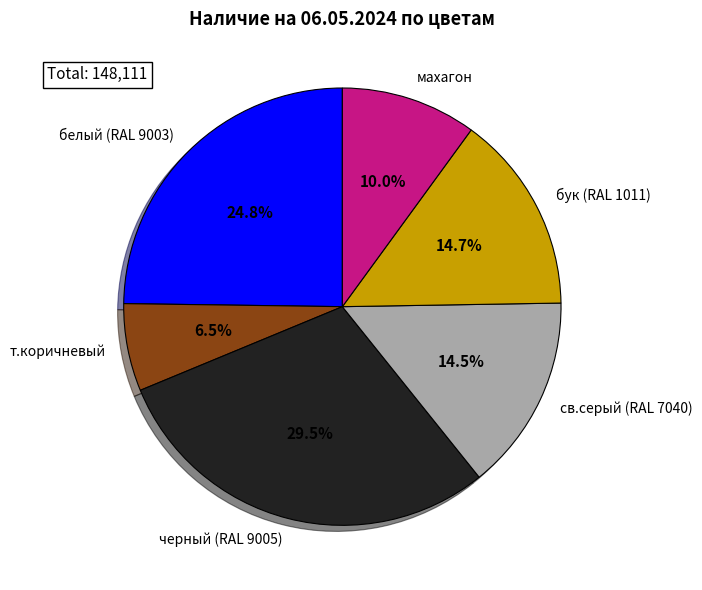

Approximately how many times larger is the value at махагон compared to черный (RAL 9005)?

0.3